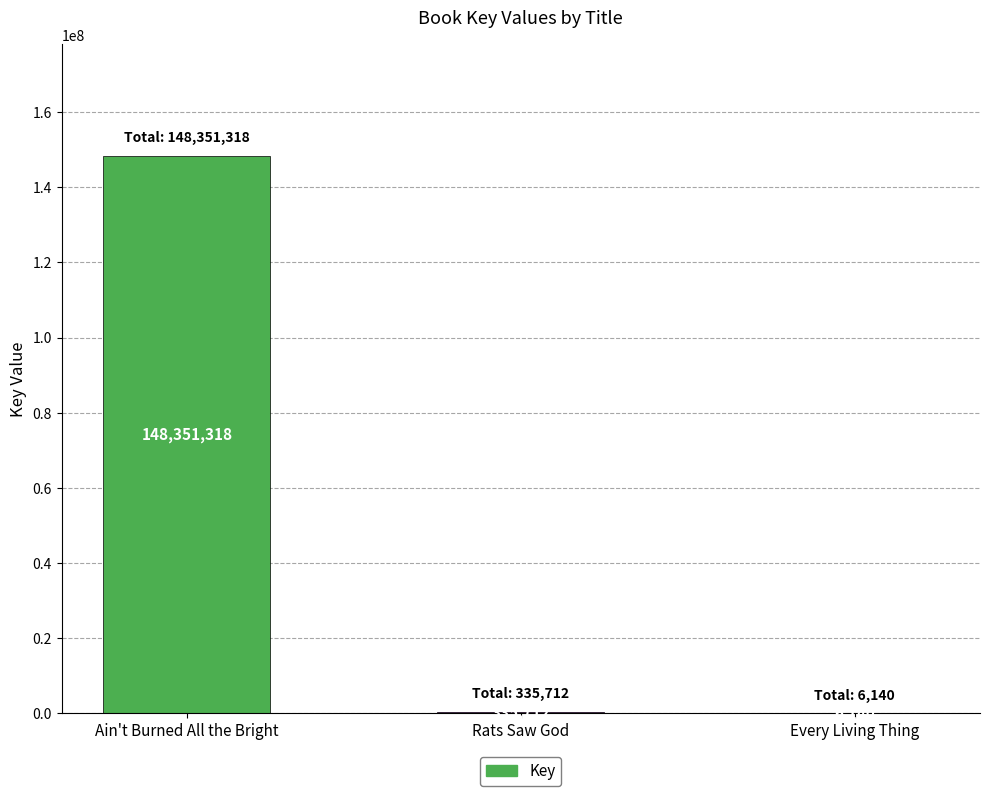

At which category does the chart reach its peak across all series?

Ain't Burned All the Bright